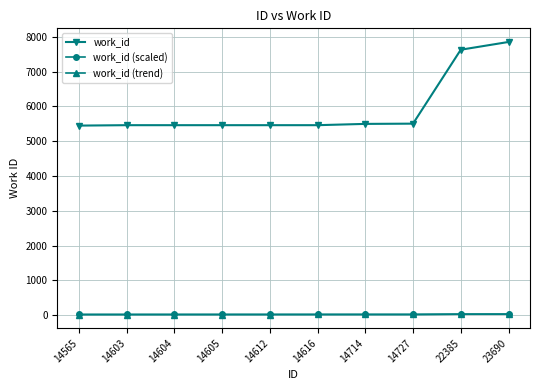

Is the value of work_id at 14714 greater than the value of work_id (scaled) at 14714?

Yes